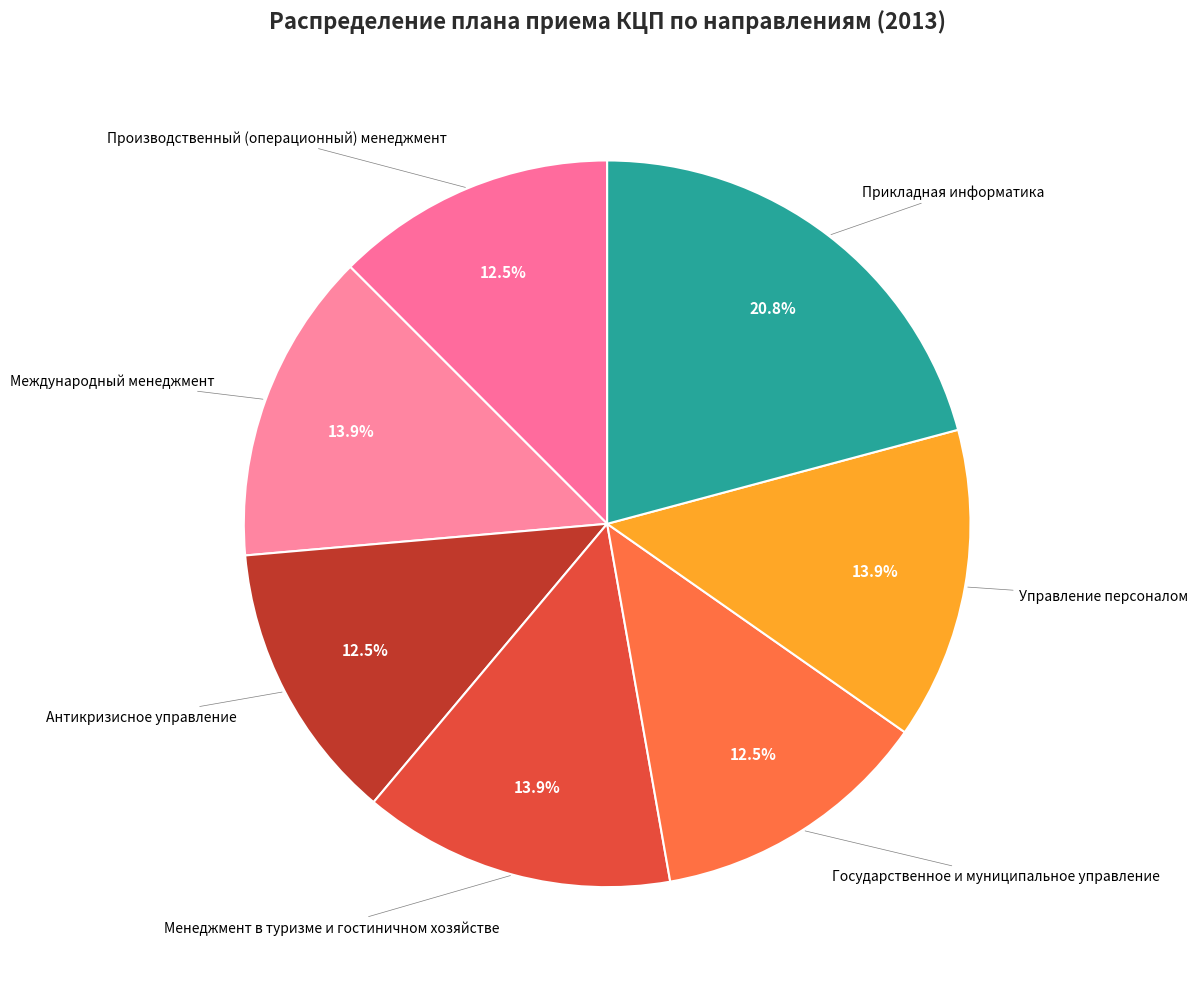

What is the largest slice in the pie chart?

Прикладная информатика